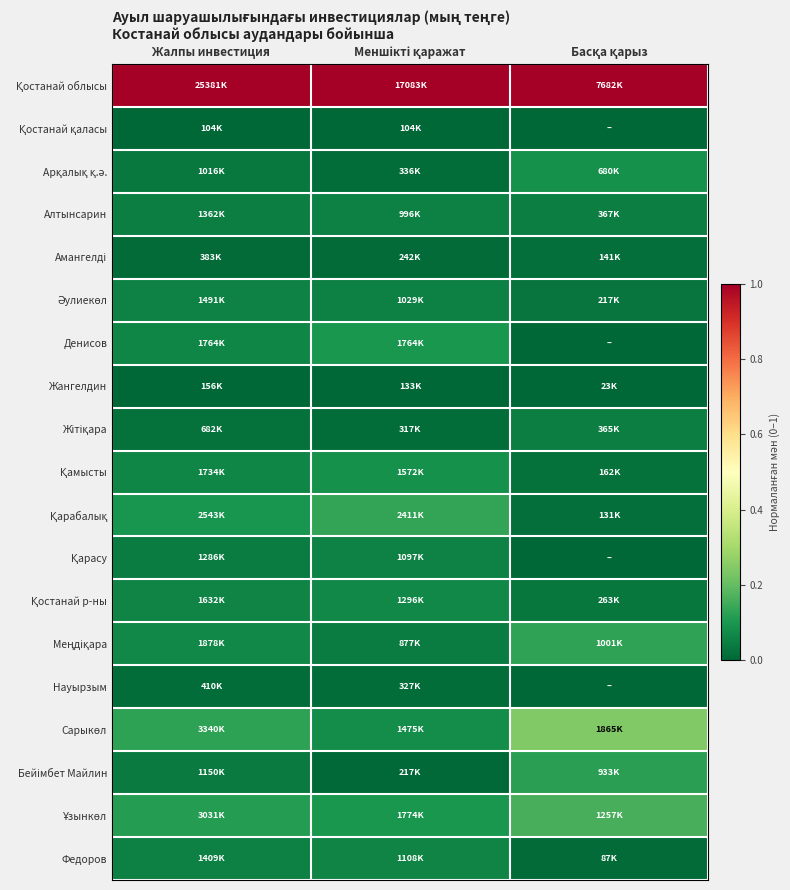

Between Жалпы инвестиция and Басқа қарыз, which is larger?

Жалпы инвестиция